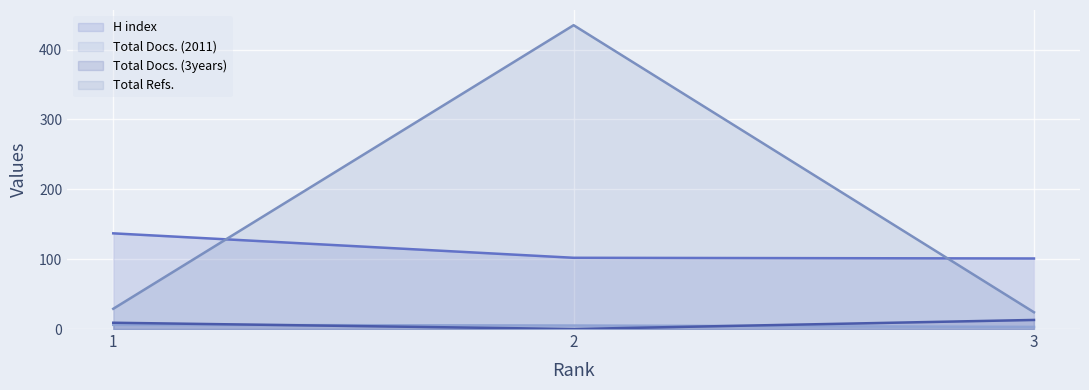

Which category has the lowest value across all series?

2